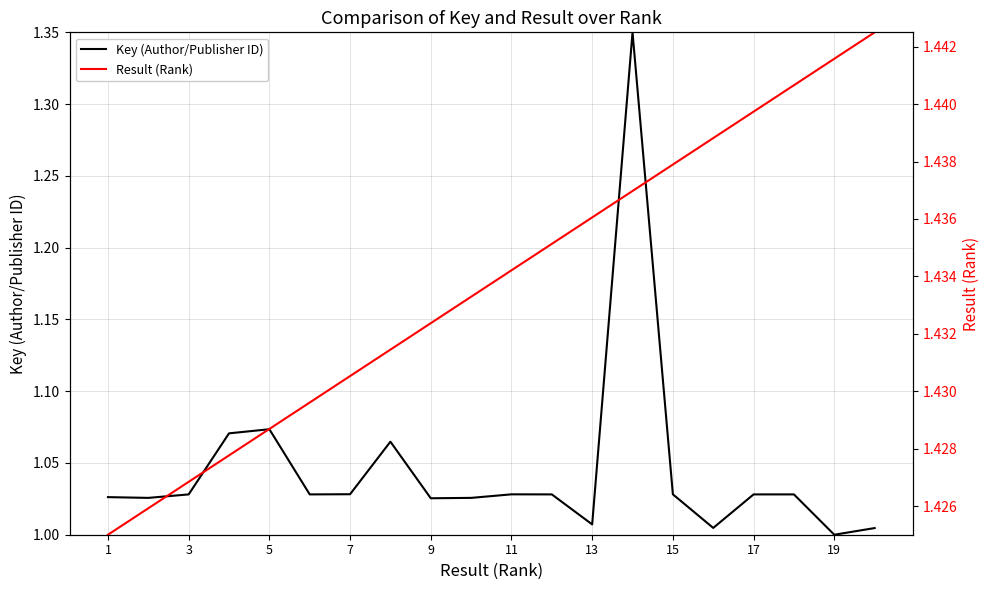

The Key (Author/Publisher ID) series shows 0.3 at 11. True or false?

False